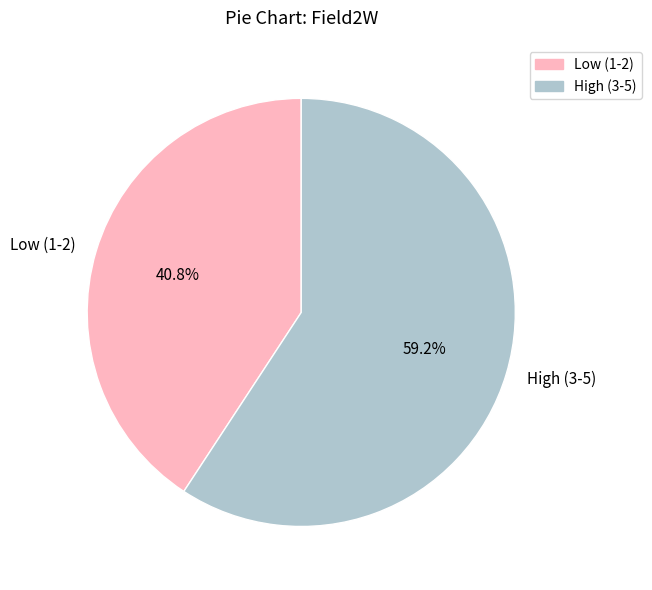

How many slices are in this pie chart?

2